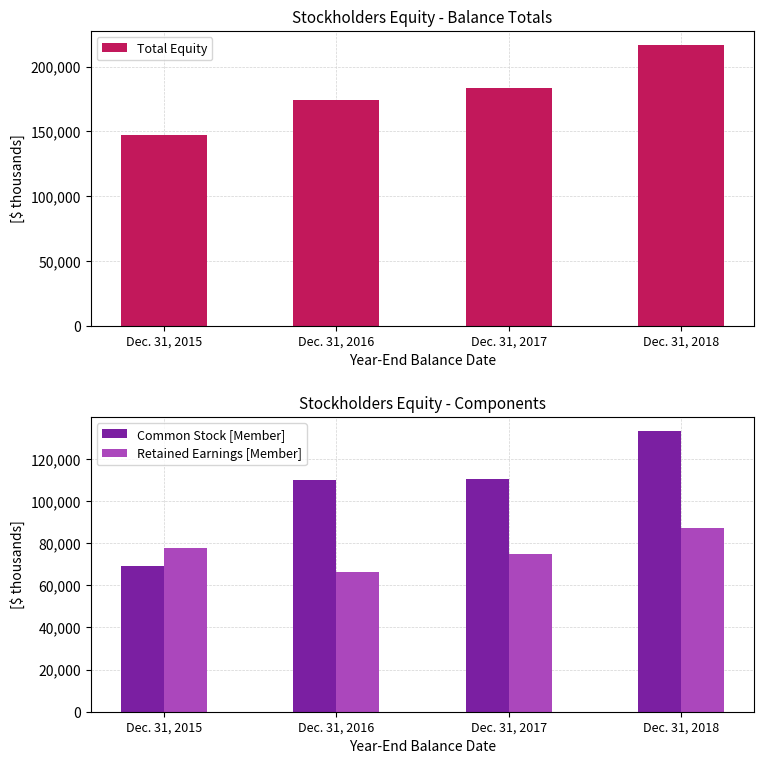

What is the value of the Total Equity bar at the 2nd from the left?

174184